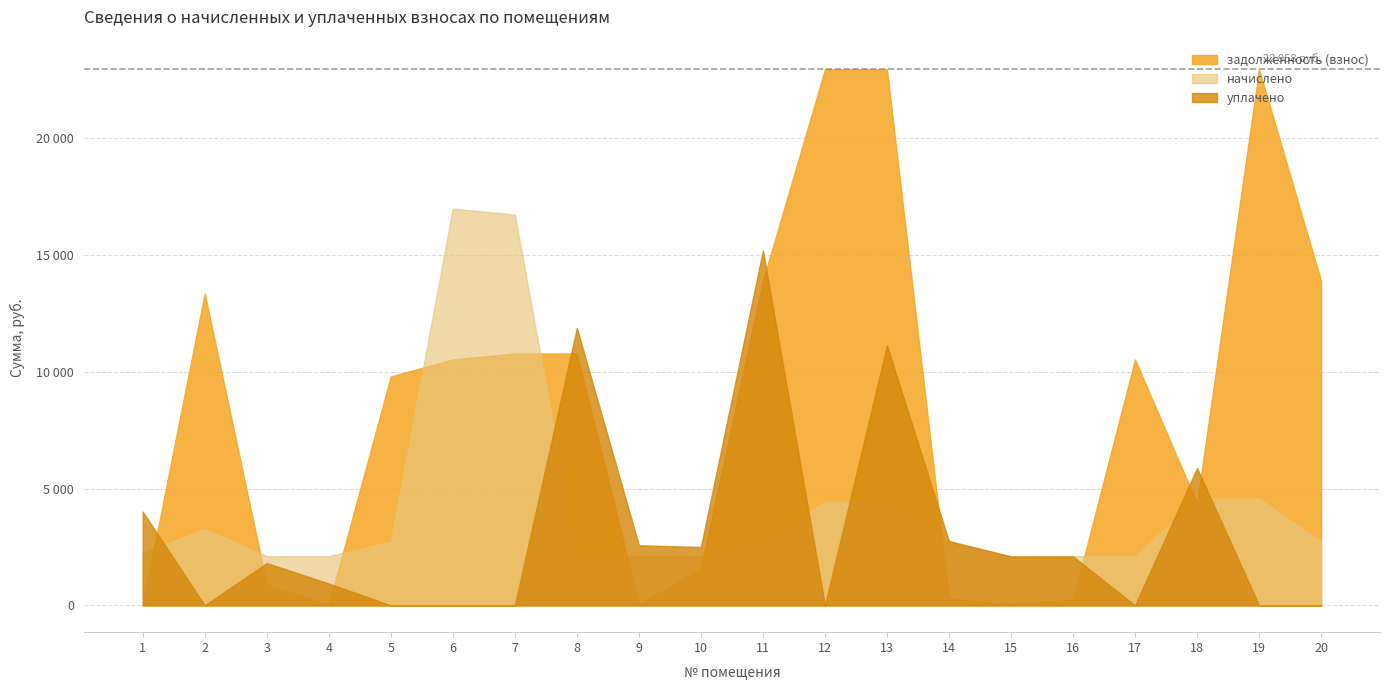

How many interior local valleys does the начислено series have?

3